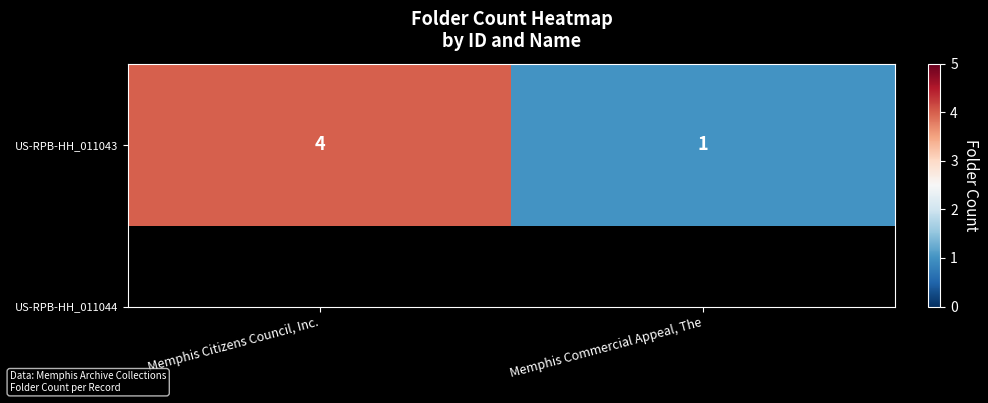

How many distinct data groups are displayed?

1